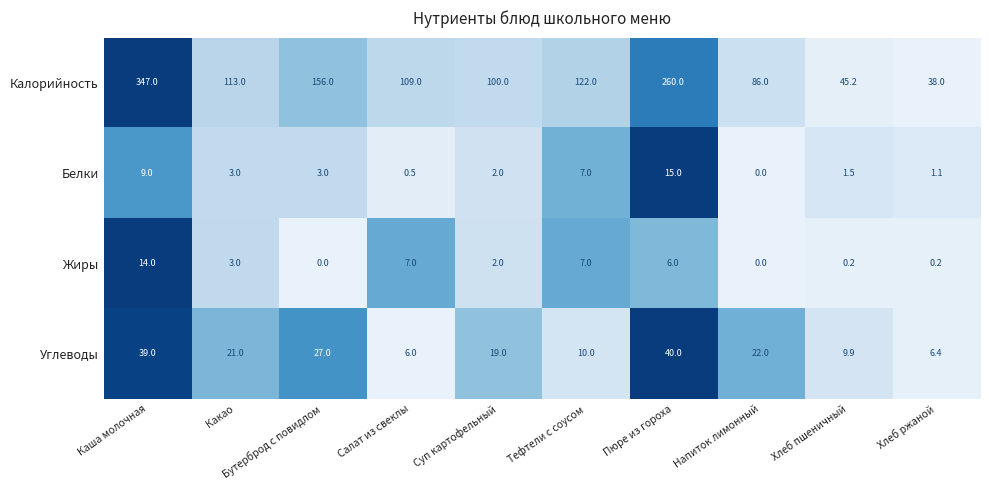

At which label does Калорийность reach its peak?

Каша молочная